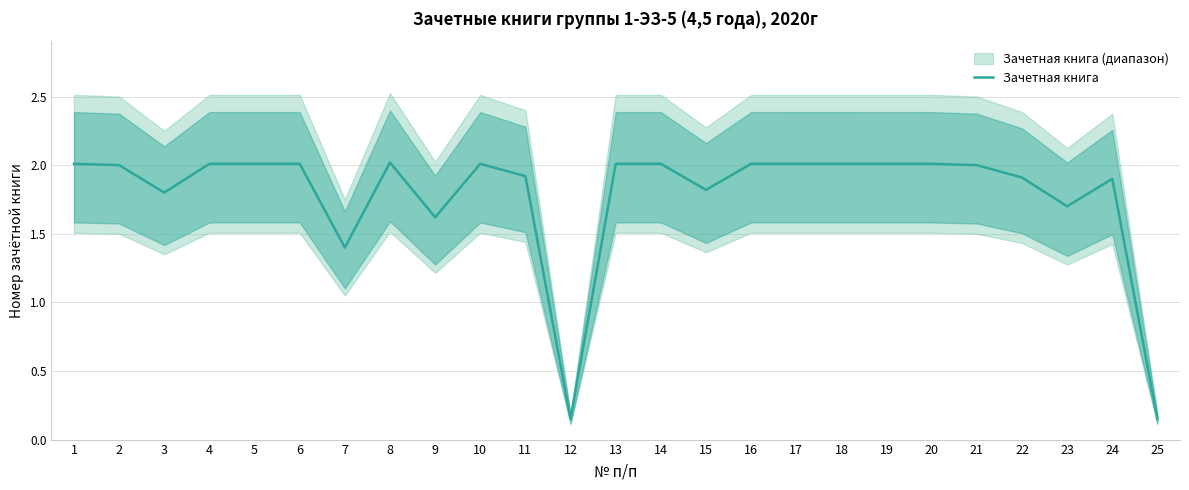

Rank the categories by value from highest to lowest.

8, 6, 5, 4, 1, 20, 13, 14, 17, 18, 19, 16, 10, 2, 21, 11, 22, 24, 15, 3, 23, 9, 7, 12, 25